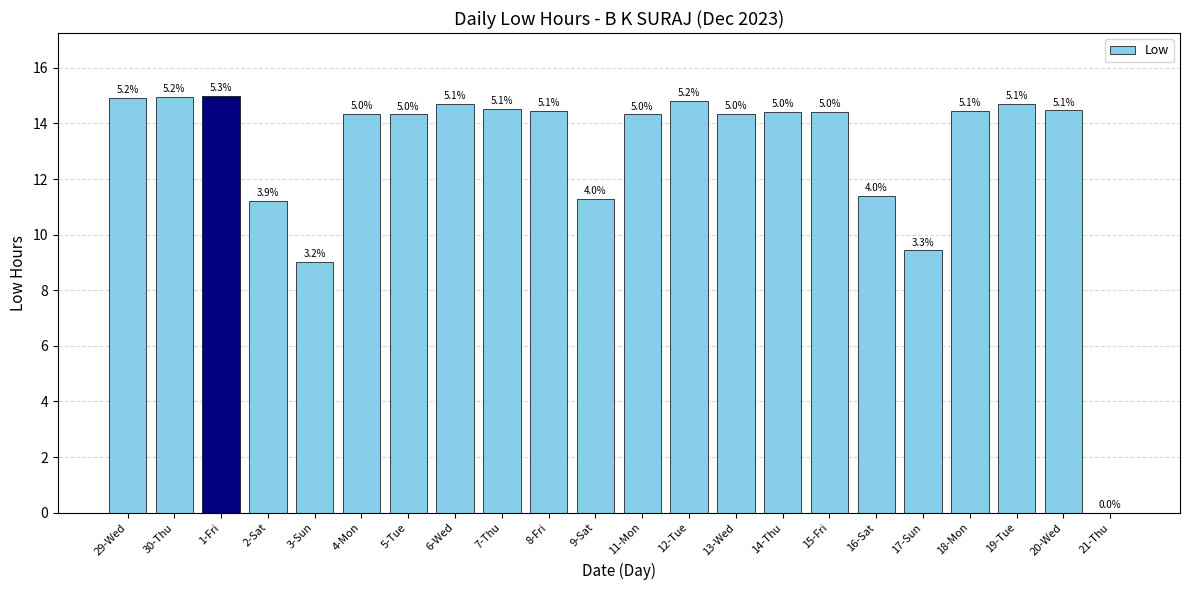

At which category does the chart reach its peak across all series?

1-Fri